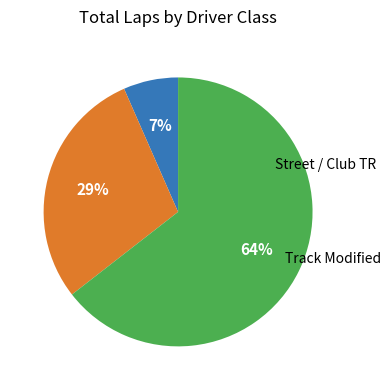

To the nearest percent, what is the average slice percentage?

33%